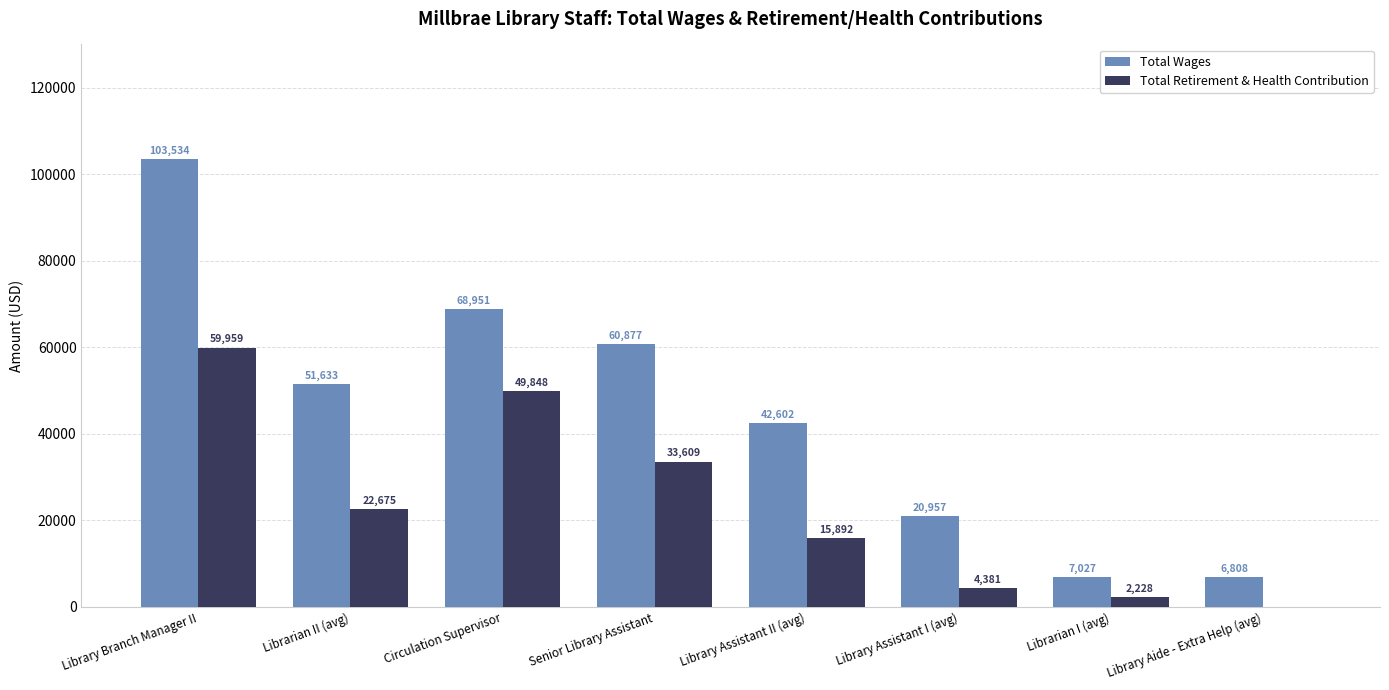

Which series changed the most between Library Assistant I (avg) and Librarian I (avg)?

Total Wages